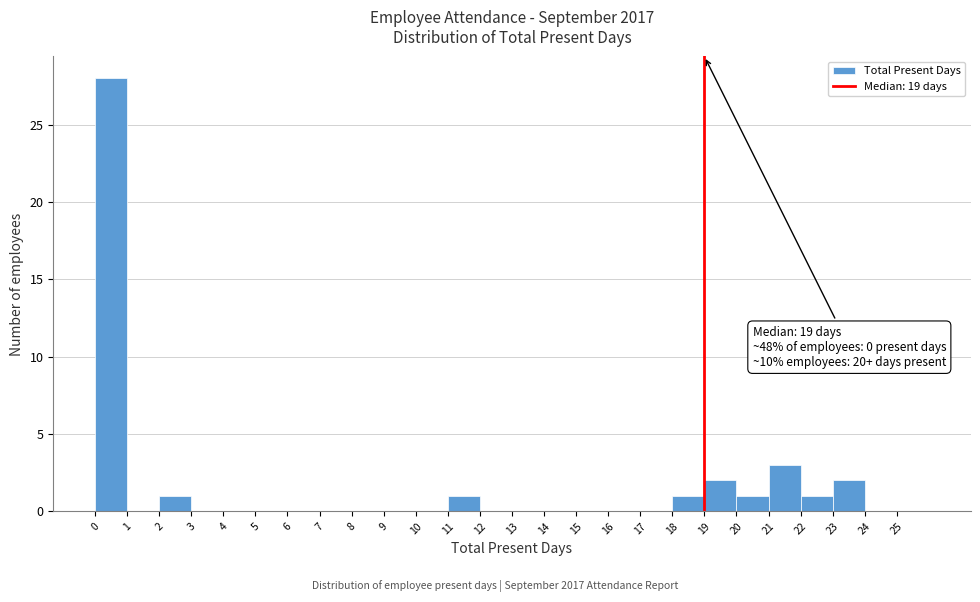

Which range on the x-axis has the tallest bar?

0 to 1